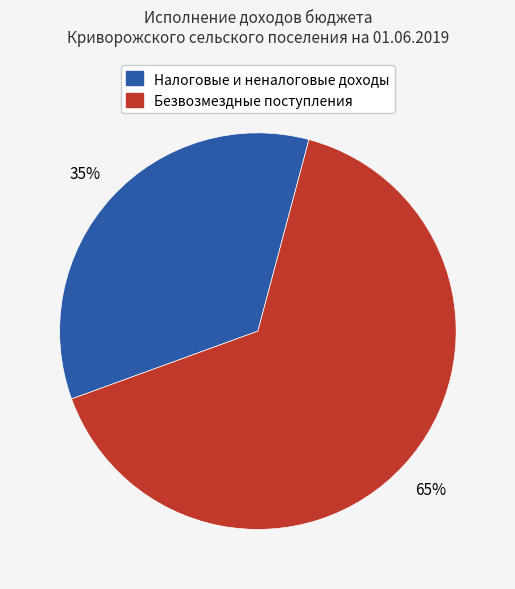

Is there any slice that represents more than half of the pie?

Yes